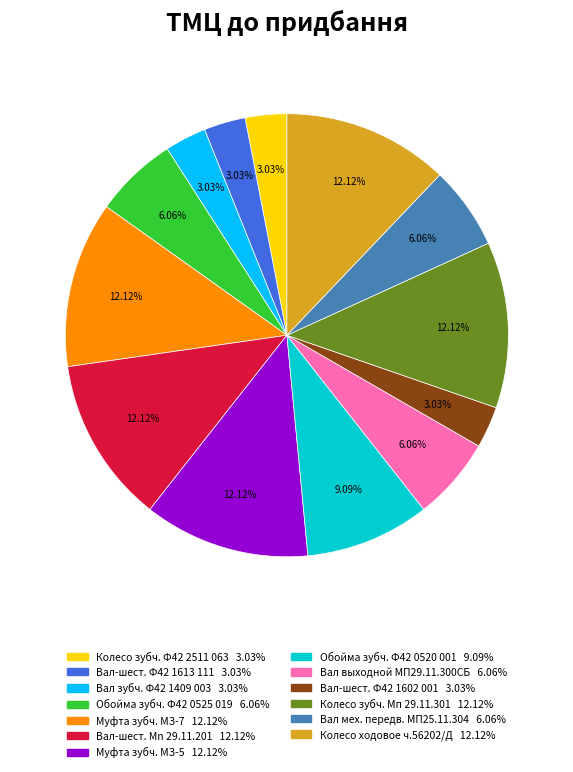

Does any single category account for the majority?

No